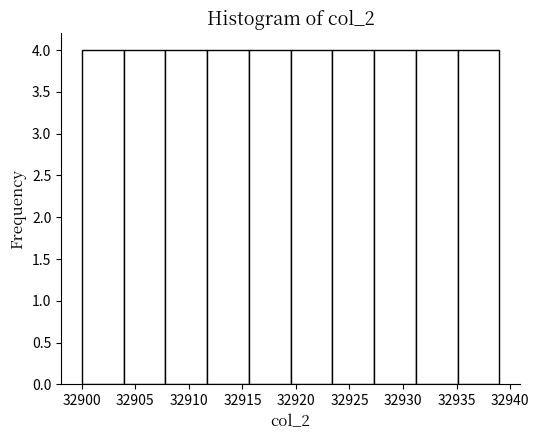

Reading left to right, list every bar in this chart as the range it spans on the x-axis followed by its height. Neither the bar edges nor the heights are printed on the chart, so give them approximately, as read against the axes.

32900.0 to 32903.9: 4
32903.9 to 32907.8: 4
32907.8 to 32911.7: 4
32911.7 to 32915.6: 4
32915.6 to 32919.5: 4
32919.5 to 32923.4: 4
32923.4 to 32927.3: 4
32927.3 to 32931.2: 4
32931.2 to 32935.1: 4
32935.1 to 32939.0: 4